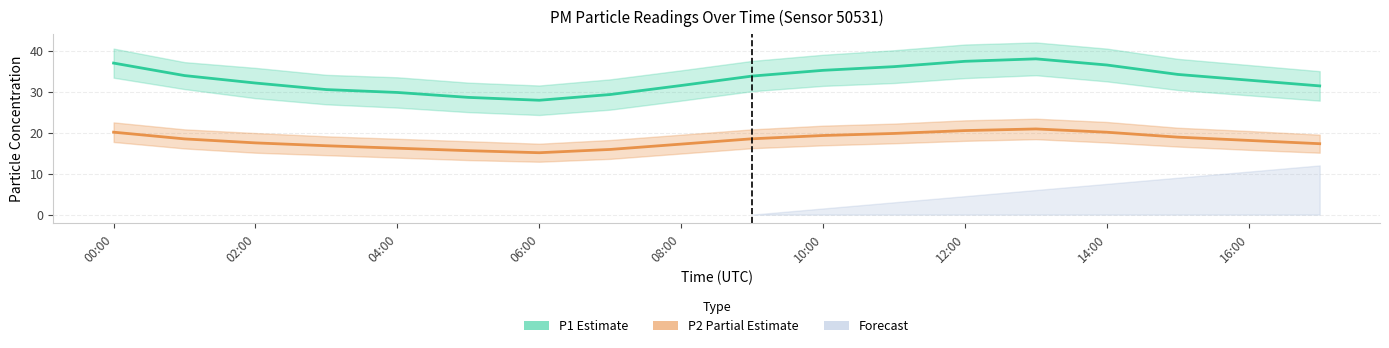

Which series has the widest spread of values?

P1 (Estimate)